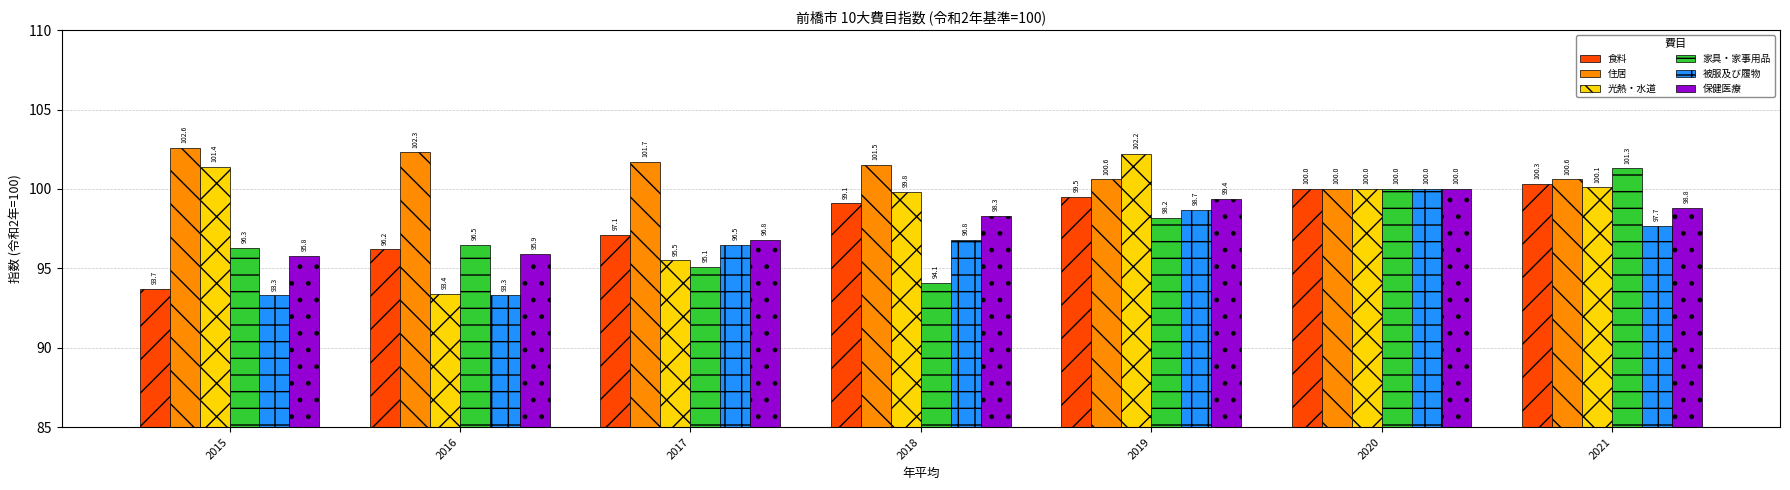

What is the sum of the 保健医療 values at 2021 and 2018?

197.1